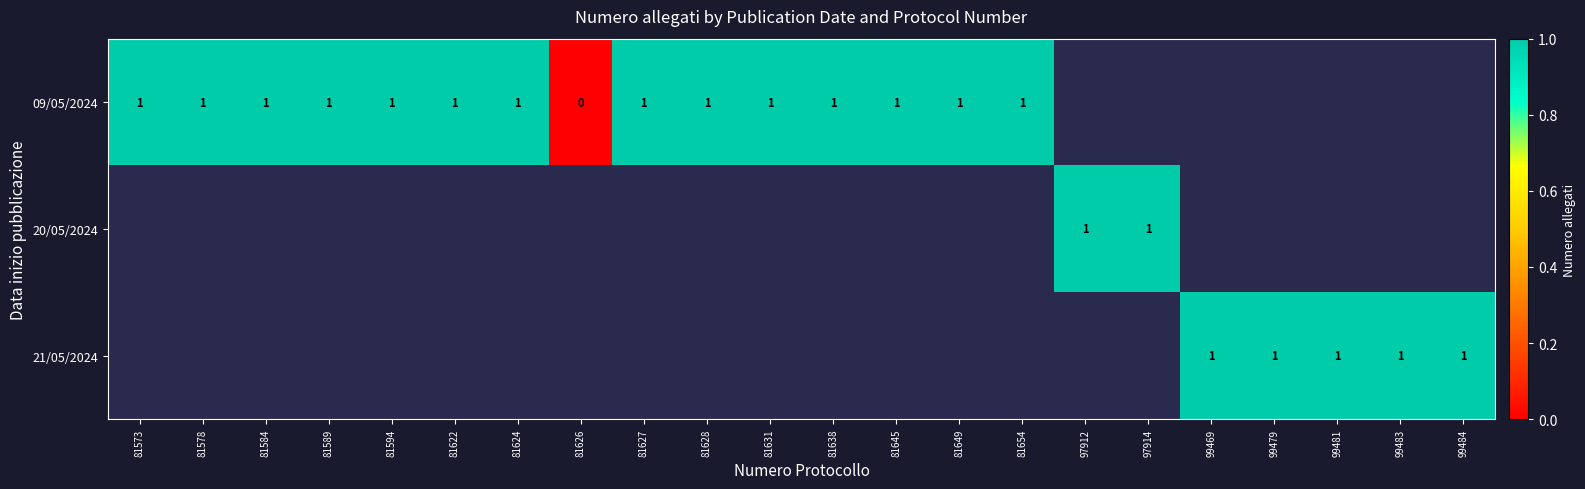

The 09/05/2024 series shows 1 at 81631. True or false?

True